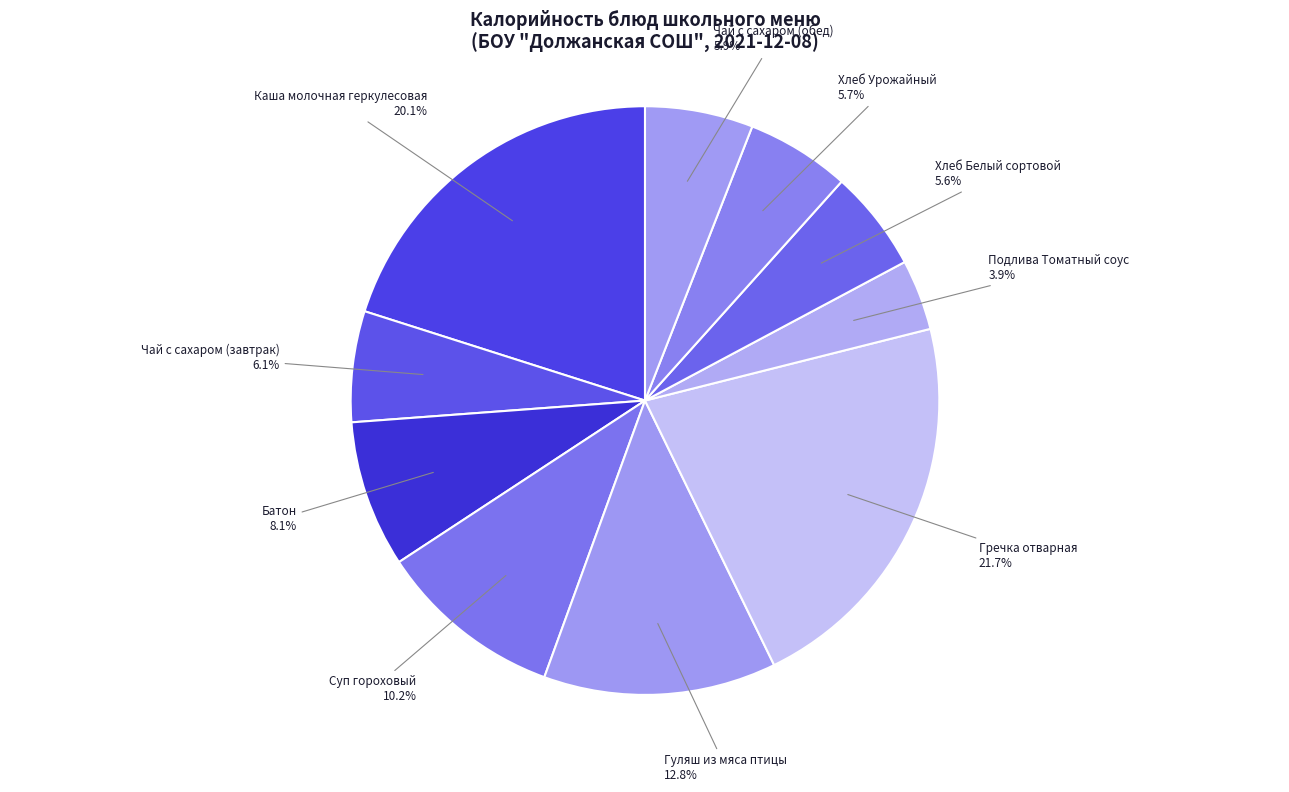

Count the number of slices in the pie.

10